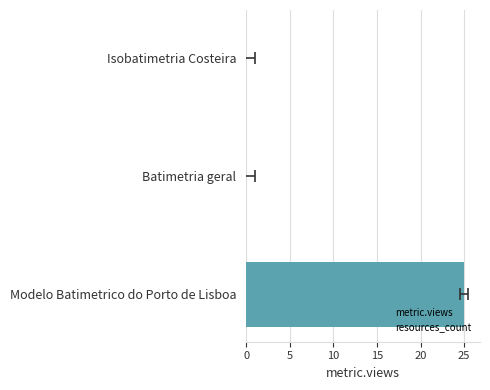

At how many categories does at least one series exceed 23?

1